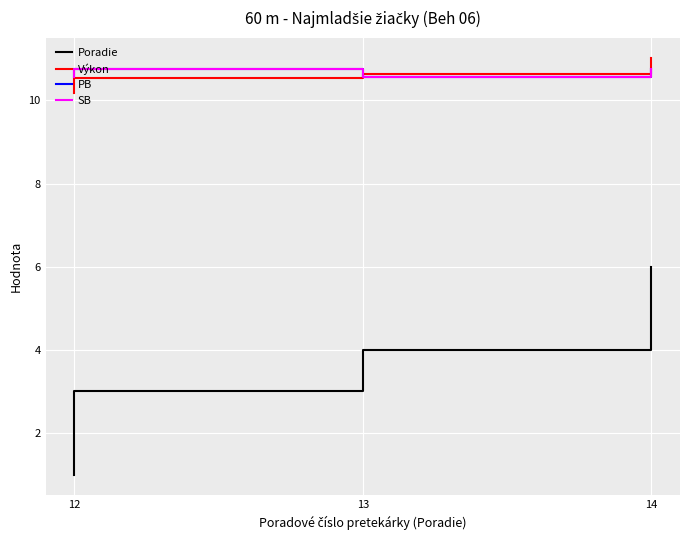

Where is the first local minimum for SB?

13